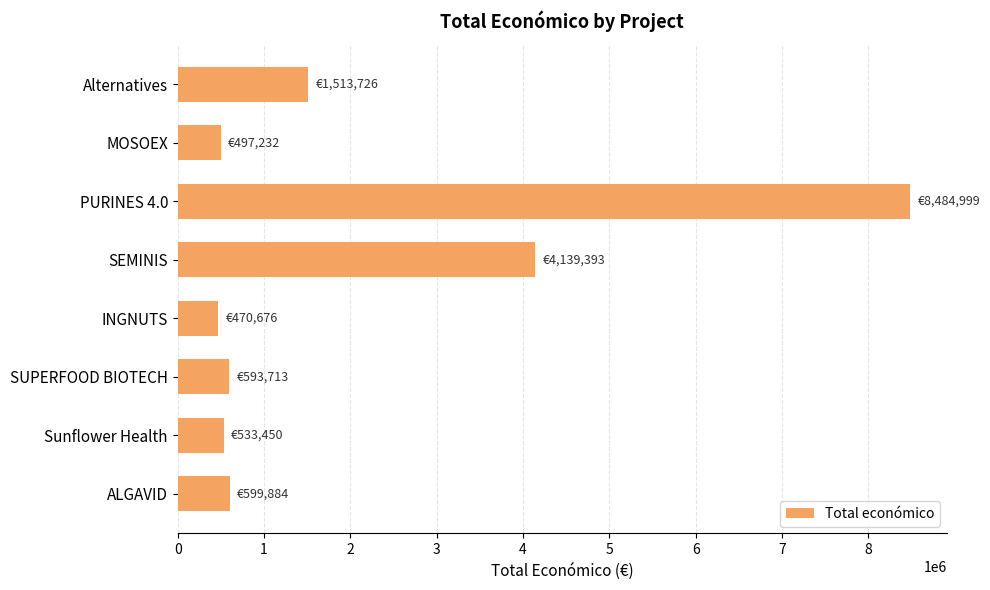

Between INGNUTS and SEMINIS, which is larger?

SEMINIS